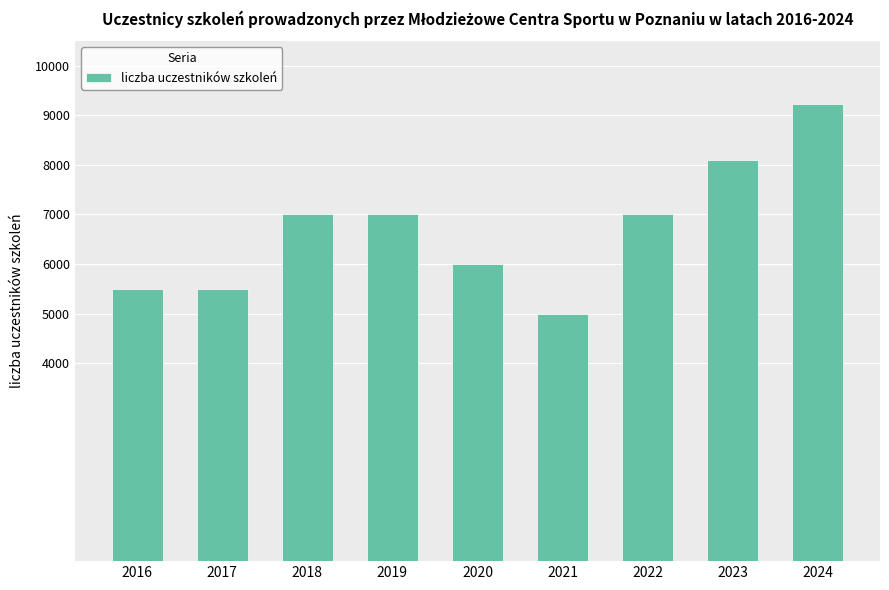

What is the average value?

6705